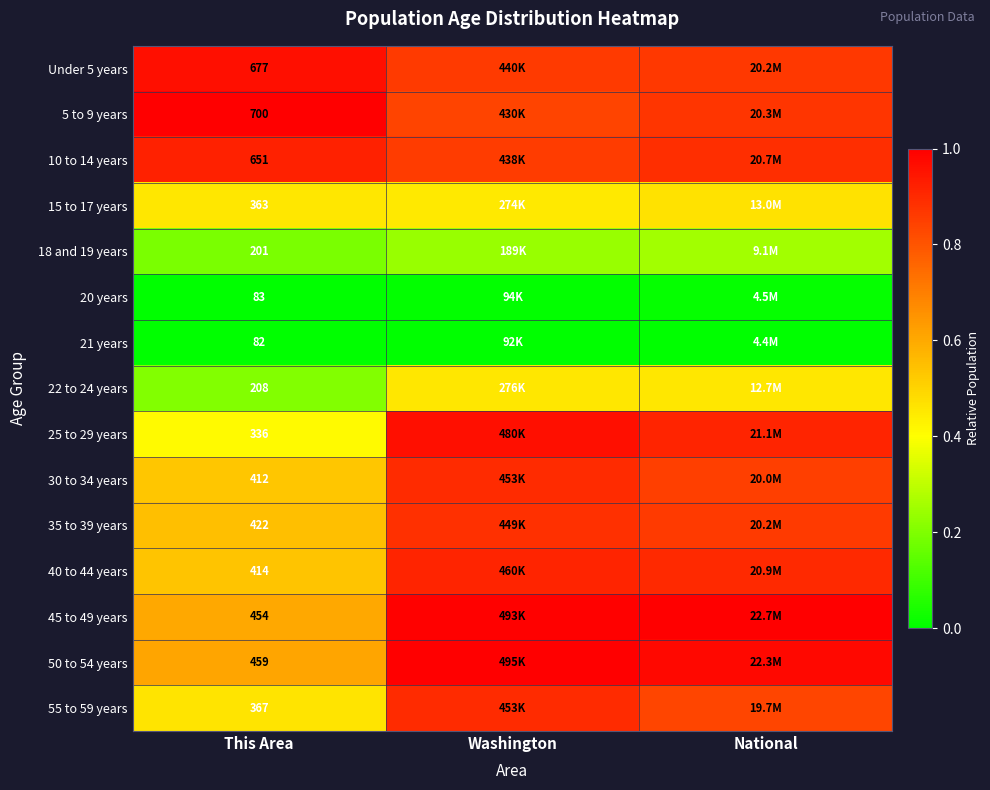

Which has a higher value, National or Washington?

National